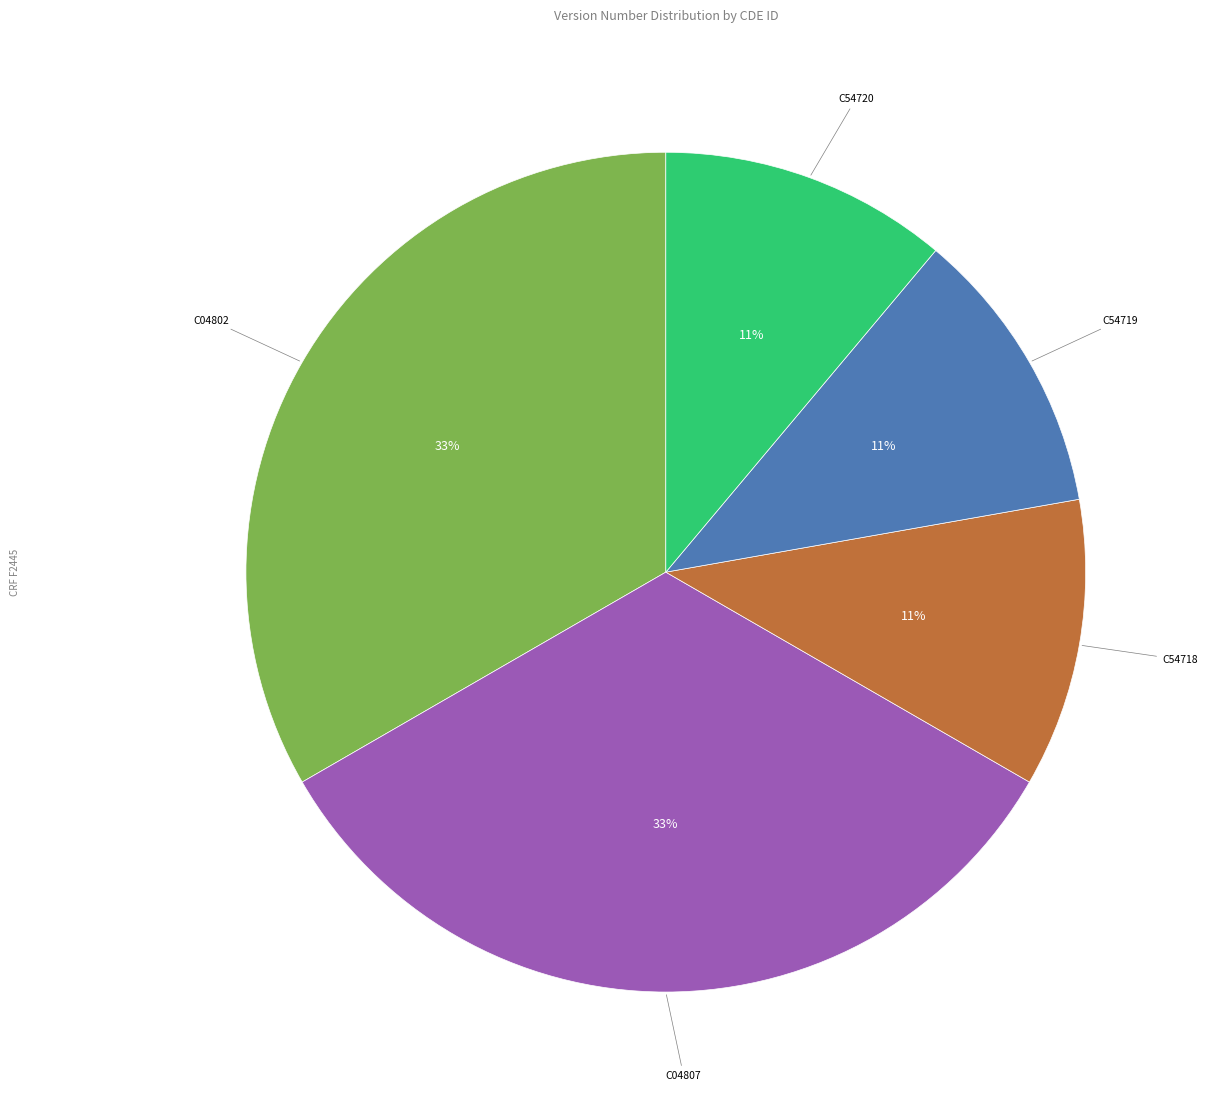

Is it true that C54718 is 21% of the pie?

False